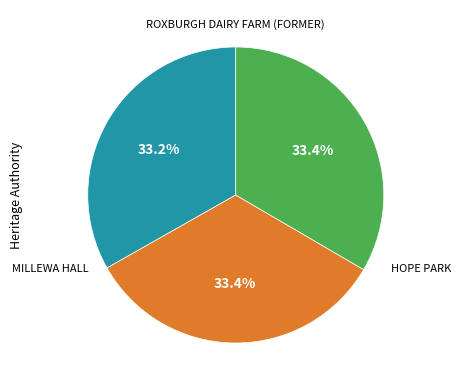

Is there a majority slice in this chart?

No